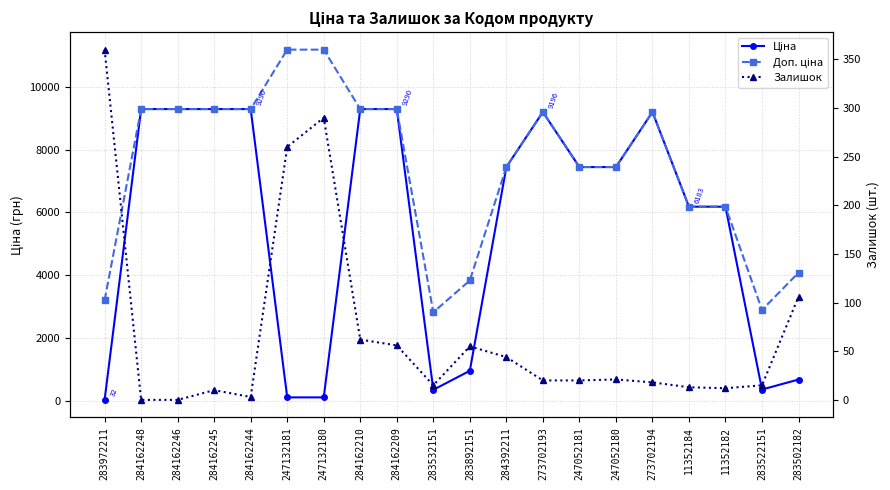

At 283532151, list the series in order from smallest to largest.

Залишок, Ціна, Доп. ціна